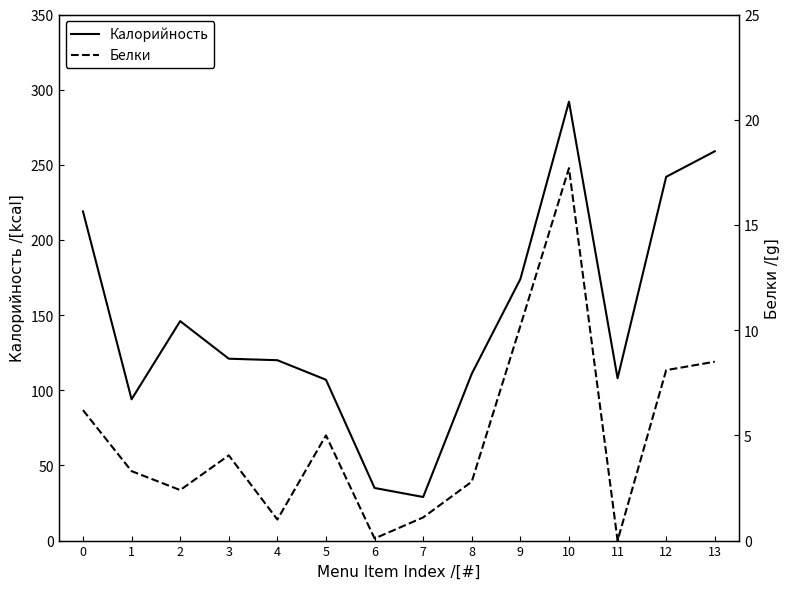

How many interior local peaks does the Белки series have?

3